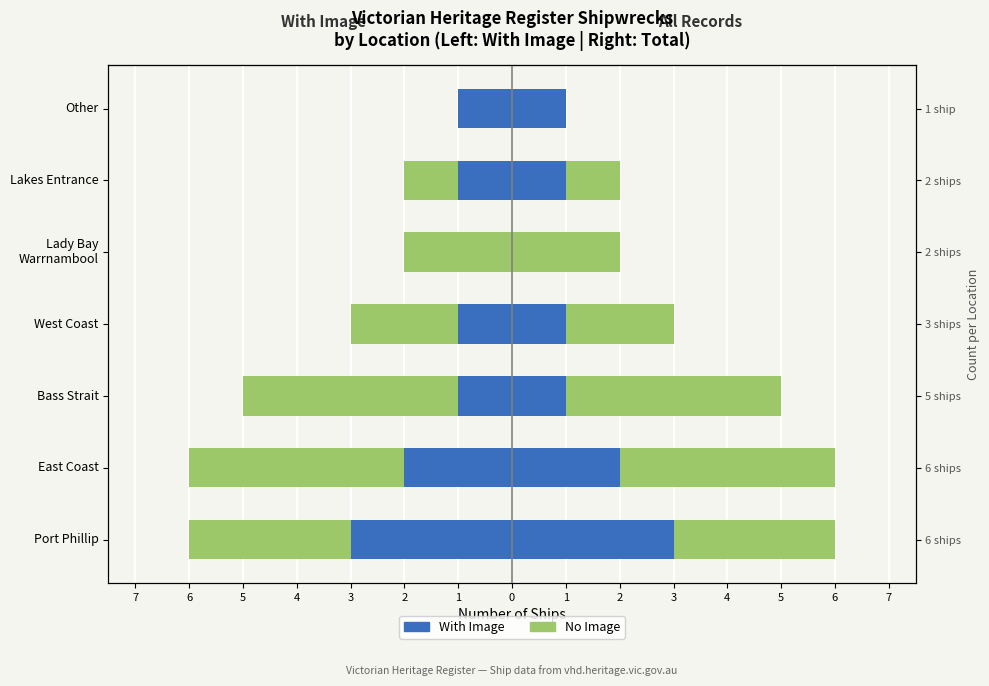

What is the sum of the With Image values at 3 and 4?

-1